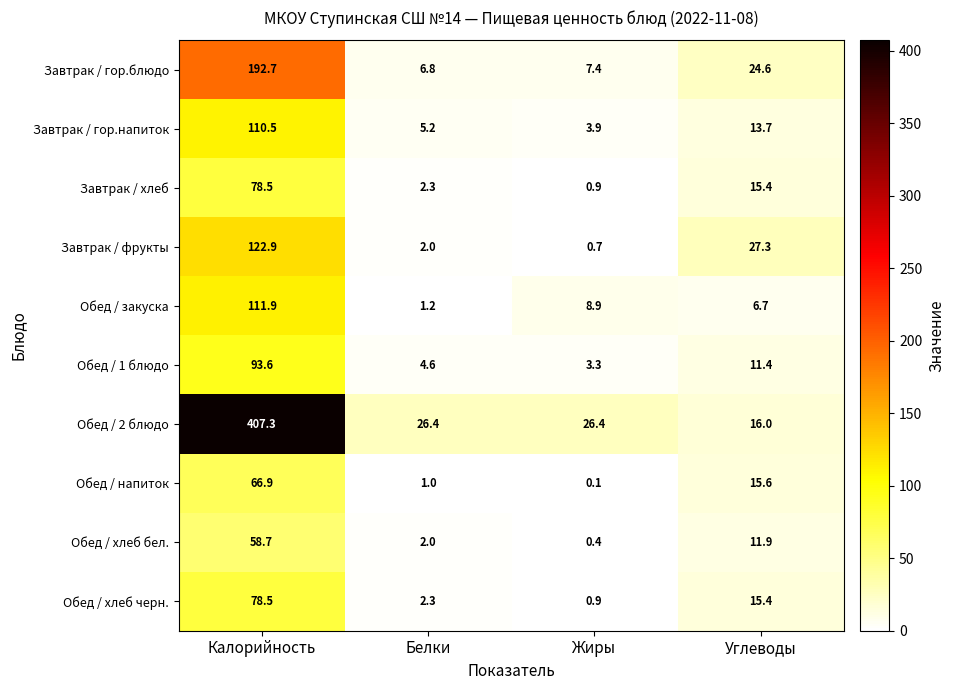

At which category does the chart reach its minimum across all series?

Жиры